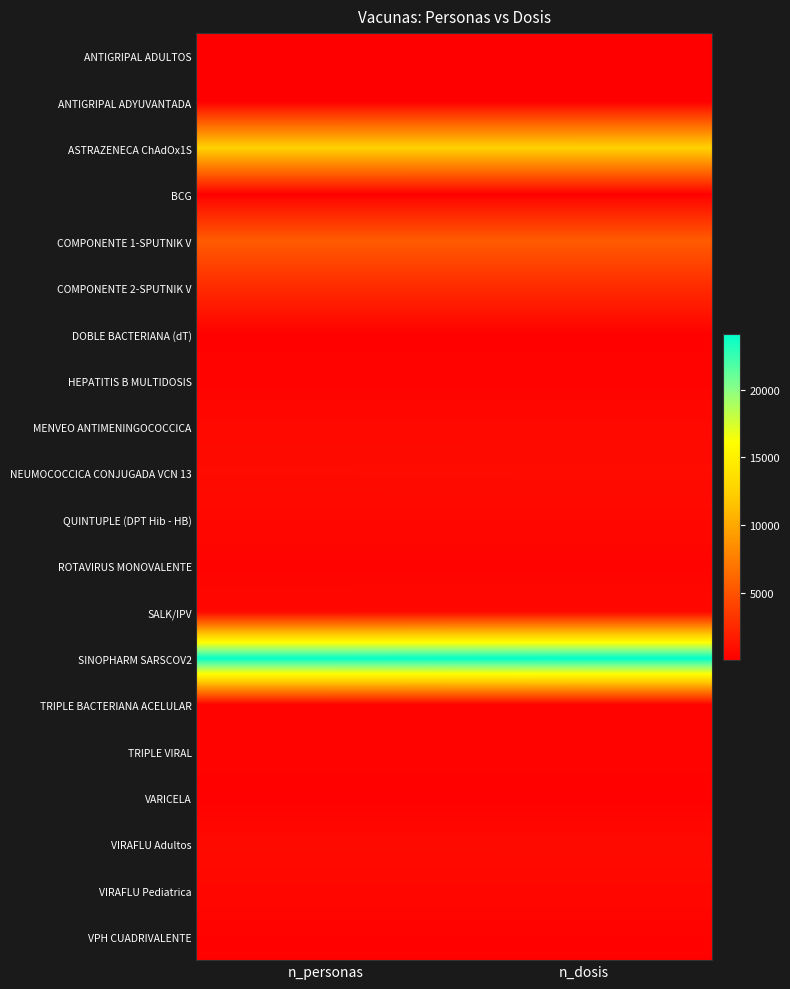

Which series has the widest spread of values?

SINOPHARM SARSCOV2